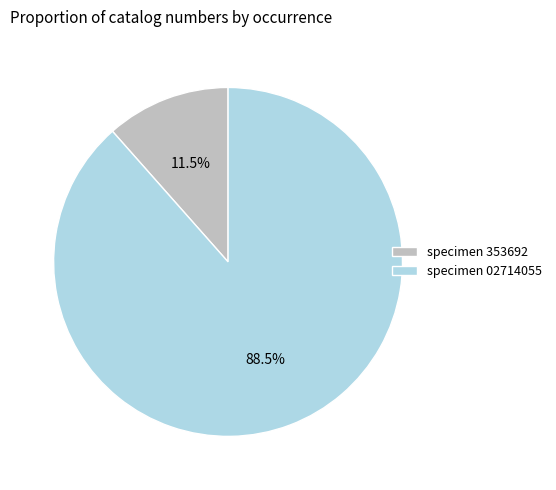

Rank the categories by value from highest to lowest.

specimen 02714055, specimen 353692